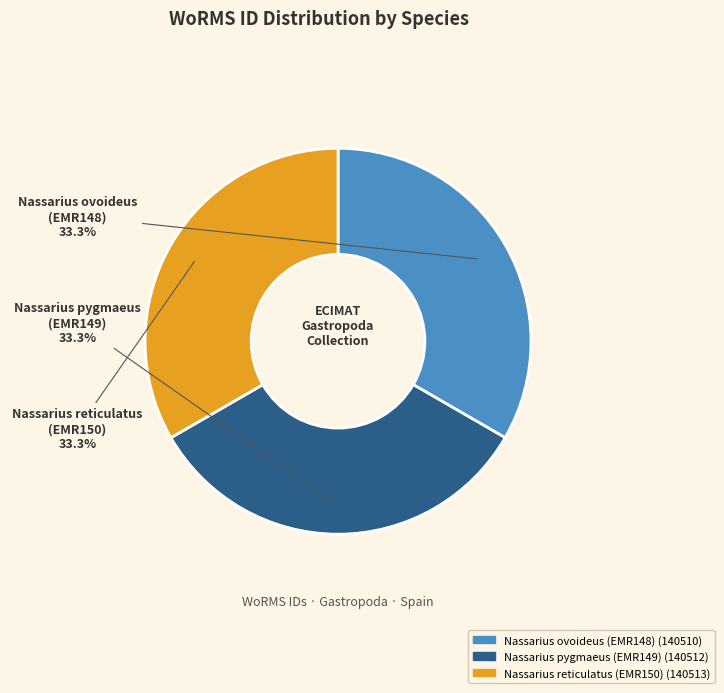

How many slices are in this pie chart?

3